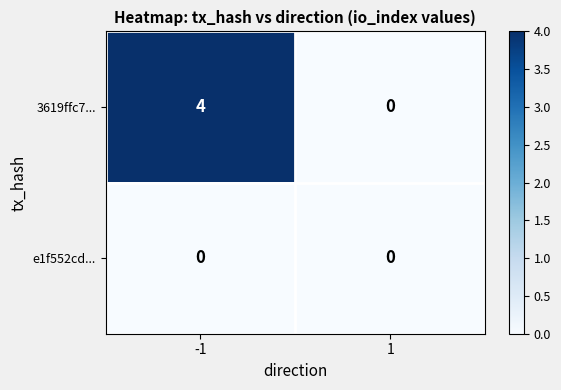

List the series in order of their overall mean, highest first.

3619ffc7..., e1f552cd...